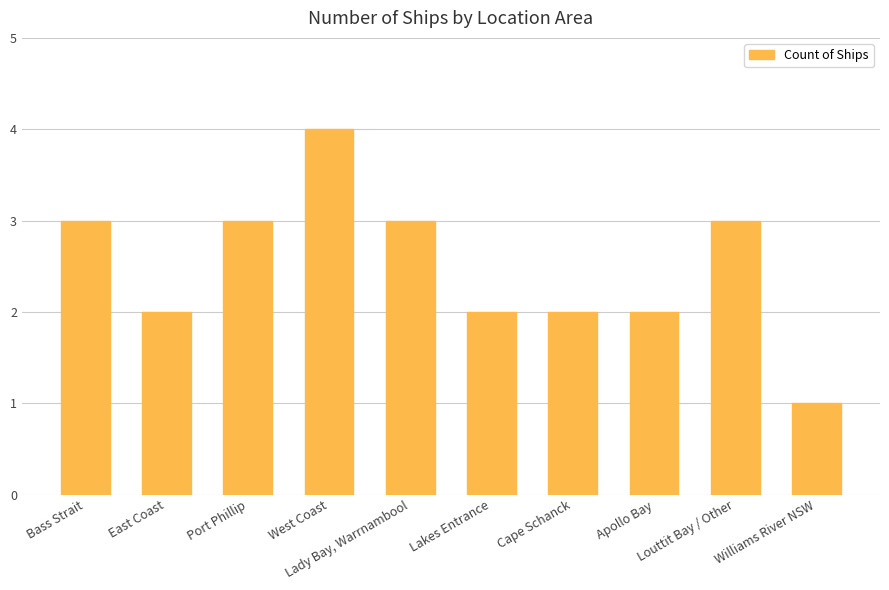

What is the label of the 1st bar from the left?

Bass Strait